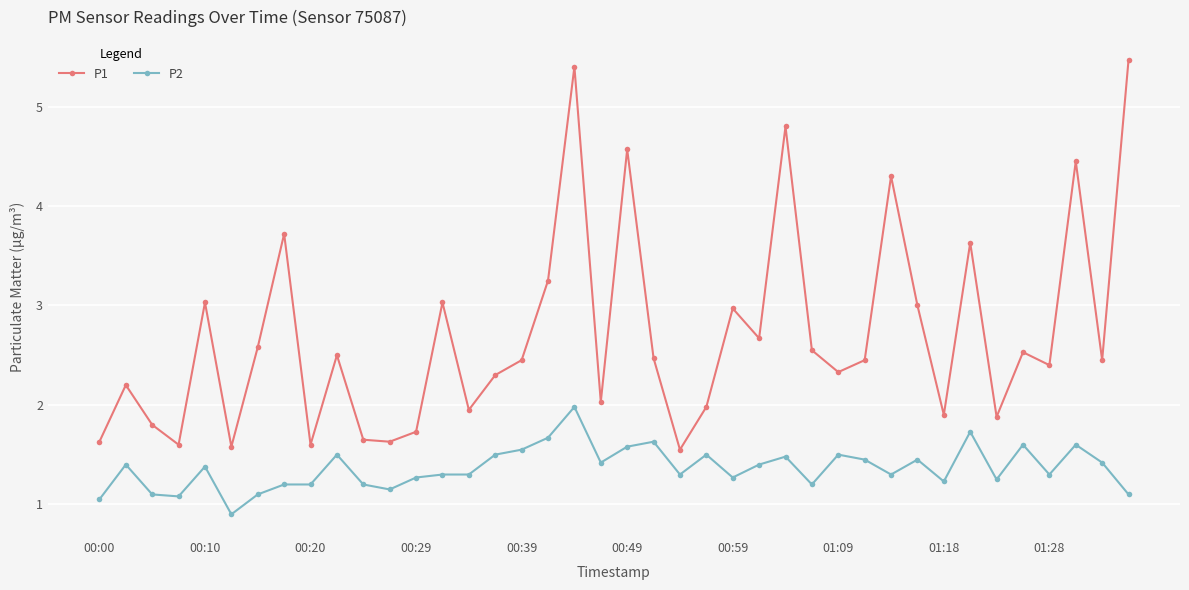

True or false: P2 and P1 intersect in this chart.

False